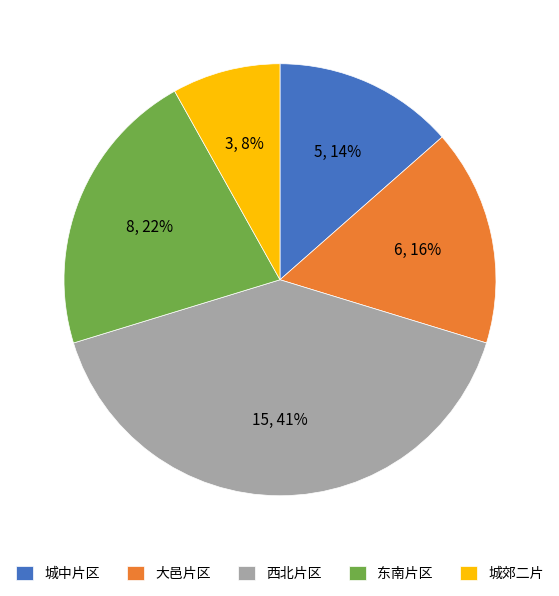

To the nearest percent, what portion does 东南片区 represent?

22%